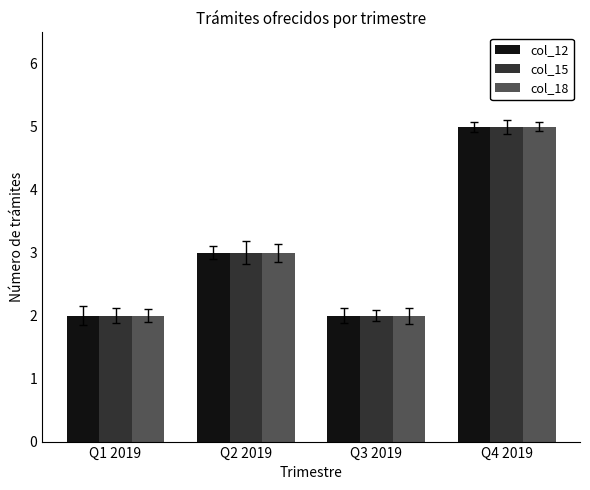

At which category is the sum across all series the highest?

Q4 2019